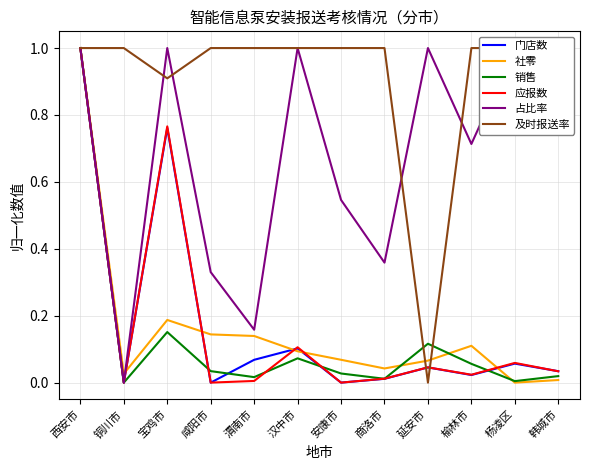

Reading left to right, what are all the values shown in this chart?

门店数: 西安市=1.0	铜川市=0.0	宝鸡市=0.8	咸阳市=0.0	渭南市=0.1	汉中市=0.1	安康市=0.0	商洛市=0.0	延安市=0.0	榆林市=0.0	杨凌区=0.1	韩城市=0.0
社零: 西安市=1.0	铜川市=0.0	宝鸡市=0.2	咸阳市=0.1	渭南市=0.1	汉中市=0.1	安康市=0.1	商洛市=0.0	延安市=0.1	榆林市=0.1	杨凌区=0.0	韩城市=0.0
销售: 西安市=1.0	铜川市=0.0	宝鸡市=0.2	咸阳市=0.0	渭南市=0.0	汉中市=0.1	安康市=0.0	商洛市=0.0	延安市=0.1	榆林市=0.1	杨凌区=0.0	韩城市=0.0
应报数: 西安市=1.0	铜川市=0.0	宝鸡市=0.8	咸阳市=0.0	渭南市=0.0	汉中市=0.1	安康市=0.0	商洛市=0.0	延安市=0.0	榆林市=0.0	杨凌区=0.1	韩城市=0.0
占比率: 西安市=1.0	铜川市=0.0	宝鸡市=1.0	咸阳市=0.3	渭南市=0.2	汉中市=1.0	安康市=0.5	商洛市=0.4	延安市=1.0	榆林市=0.7	杨凌区=1.0	韩城市=1.0
及时报送率: 西安市=1.0	铜川市=1.0	宝鸡市=0.9	咸阳市=1.0	渭南市=1.0	汉中市=1.0	安康市=1.0	商洛市=1.0	延安市=0.0	榆林市=1.0	杨凌区=1.0	韩城市=1.0